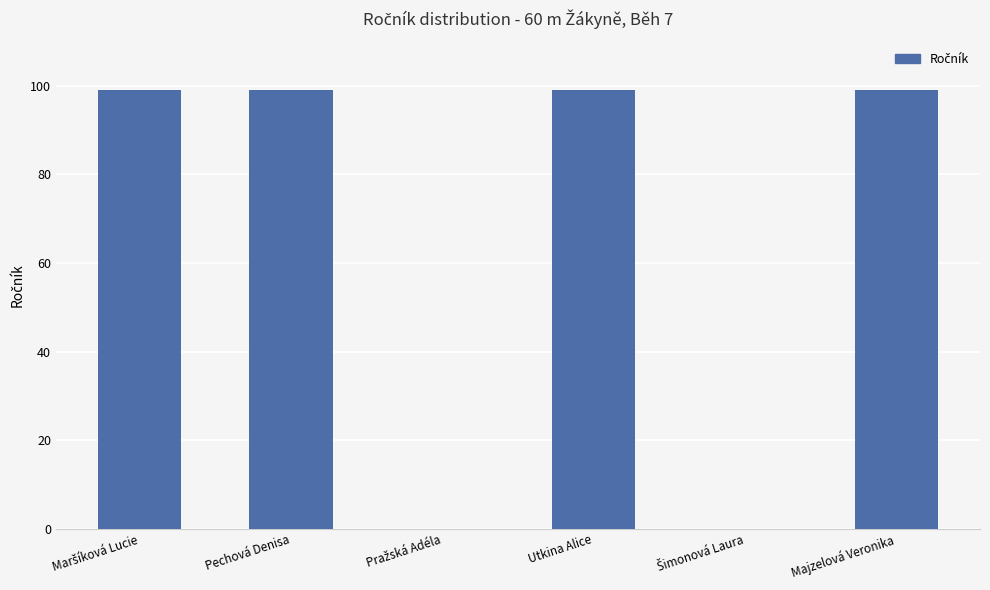

What is the sum of all values?

396